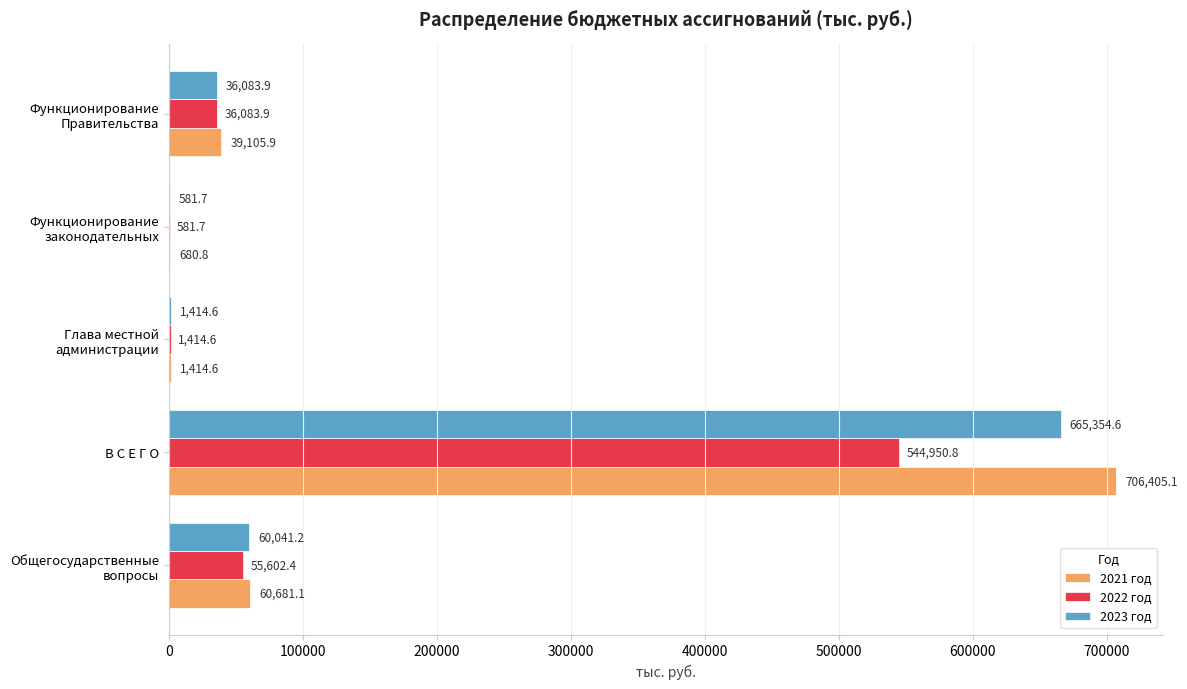

What is the maximum value shown in the chart?

706405.1